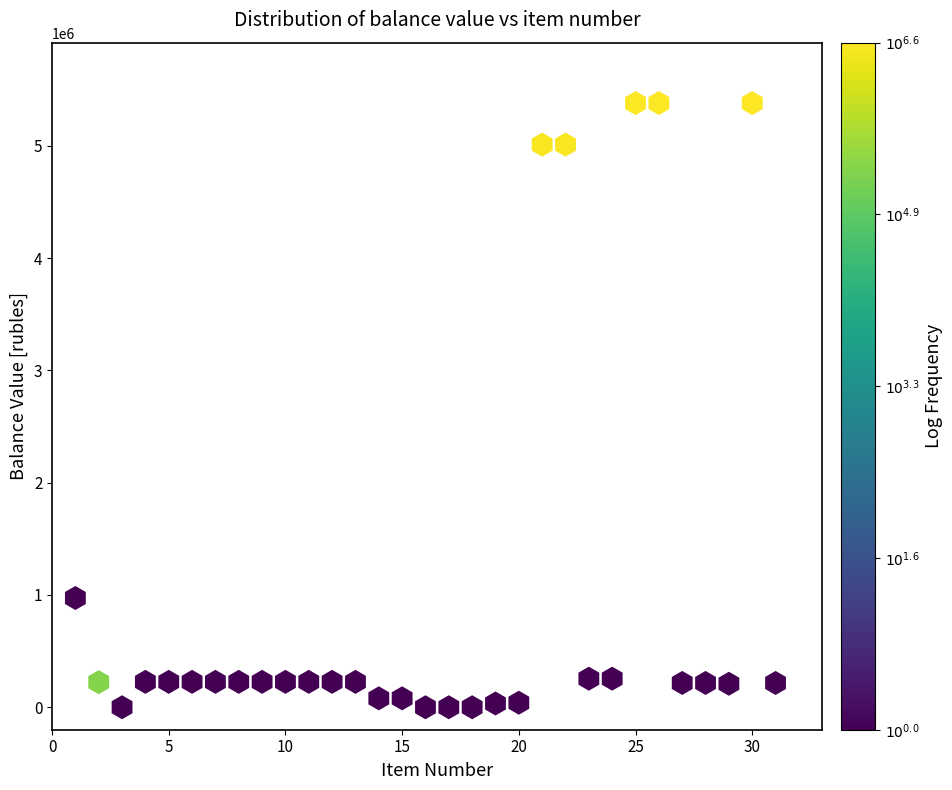

What is the range of X values (max minus min)?

30.0